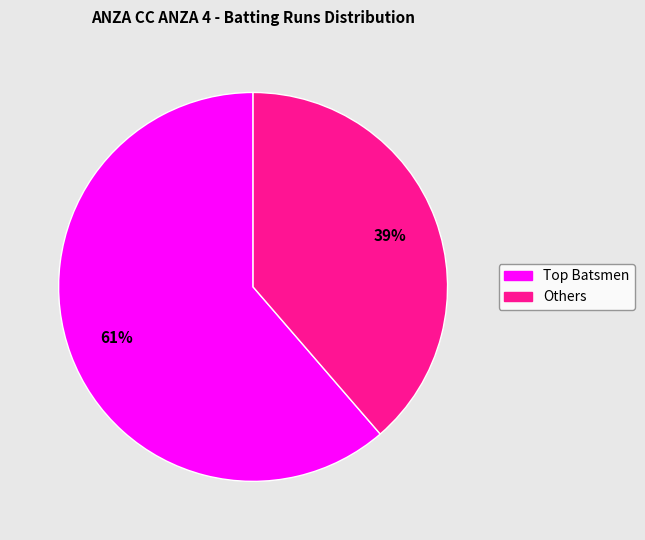

Is there any slice that represents more than half of the pie?

Yes